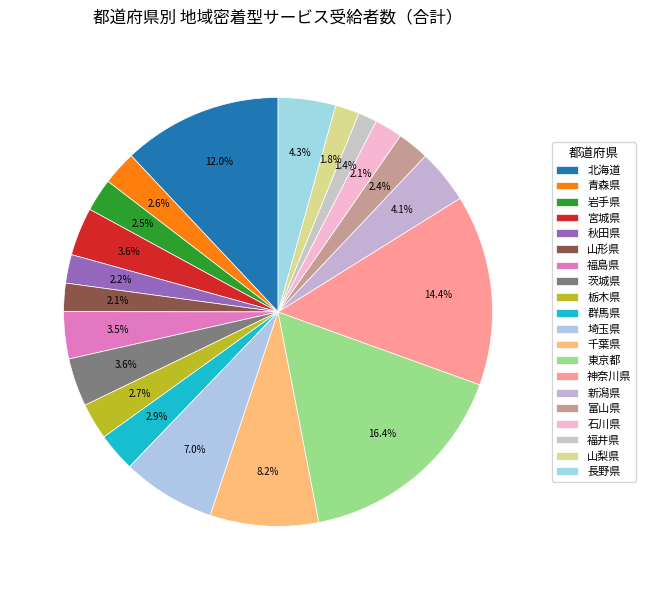

Count the number of slices in the pie.

20